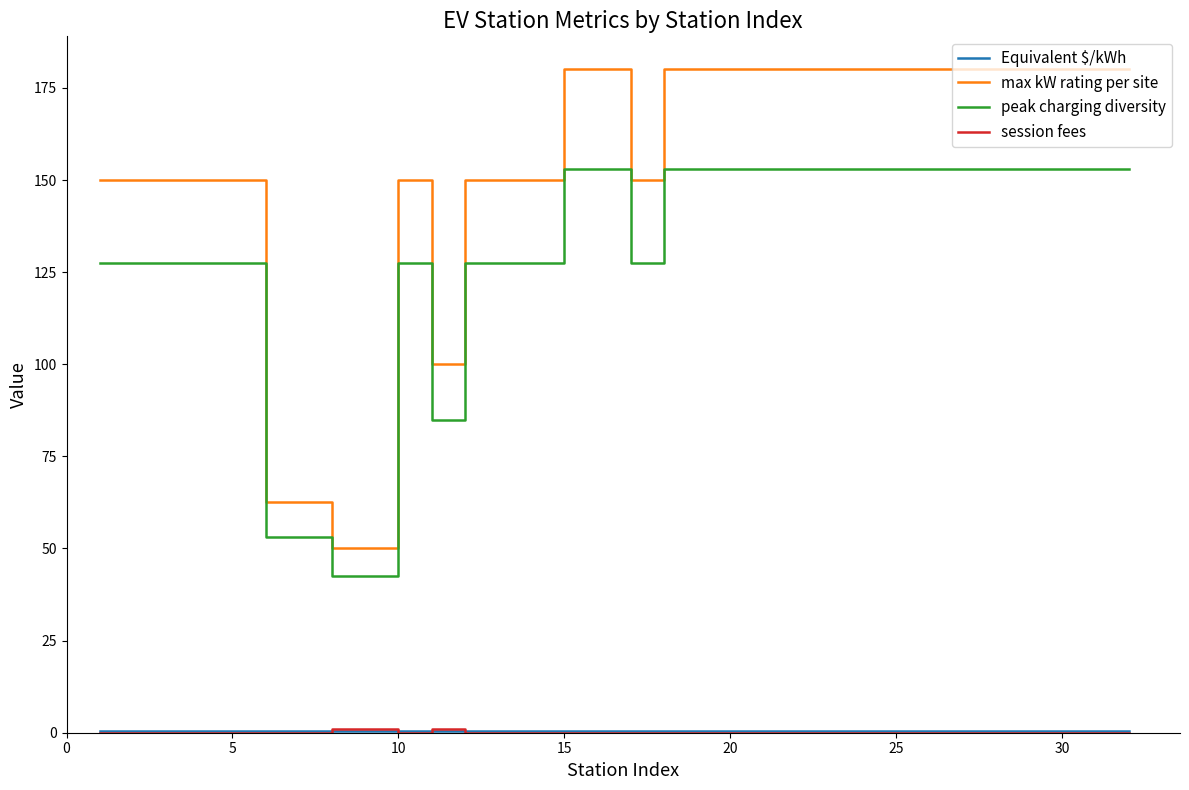

Which series has the largest total across all categories?

max kW rating per site